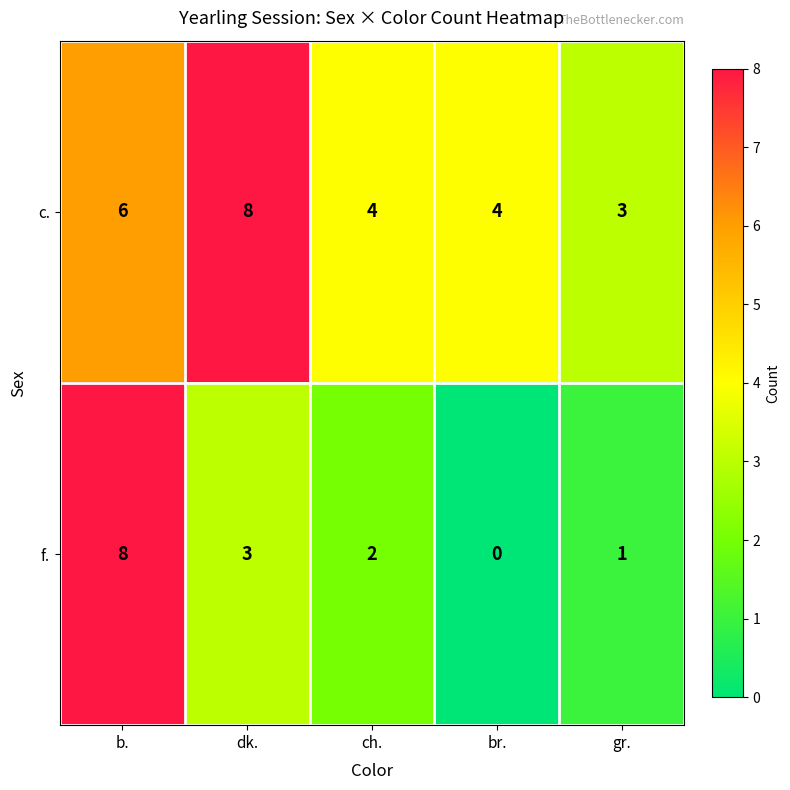

At how many categories does at least one series exceed 6?

2